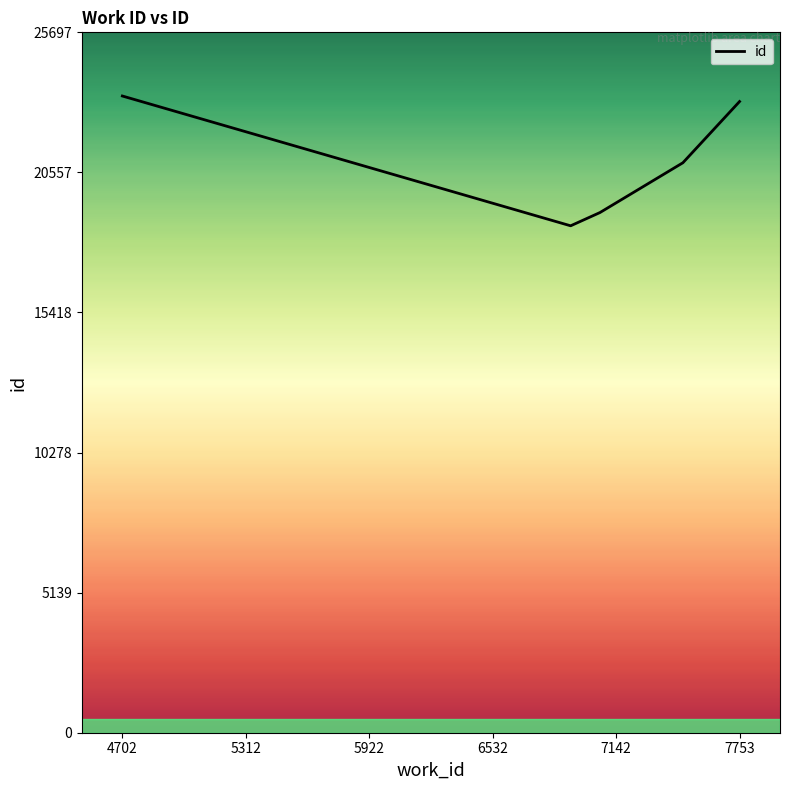

How many interior local valleys (lower than both neighbors) does the data have?

1